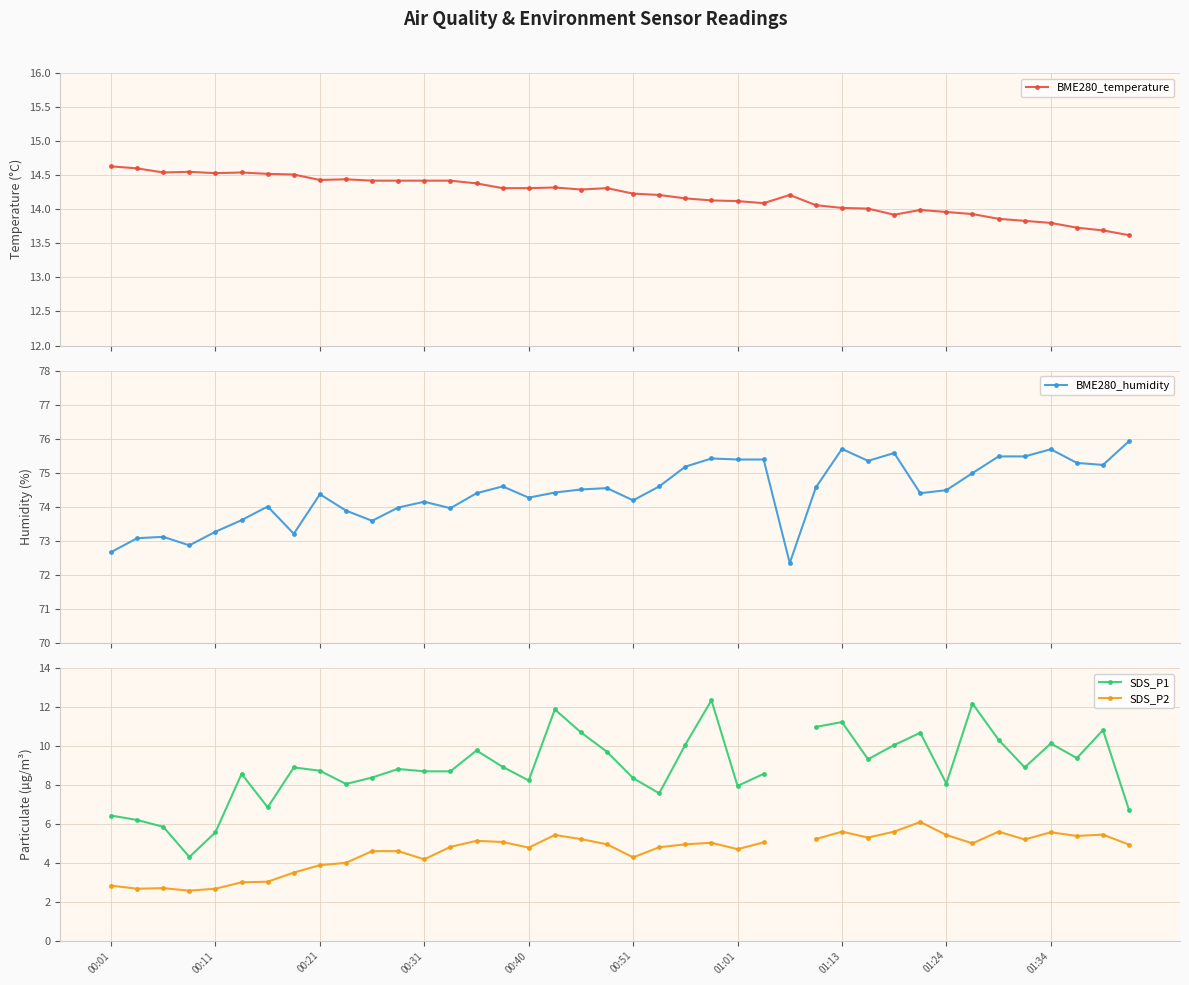

True or false: SDS_P2 has a value of 1.6 at 14.

False